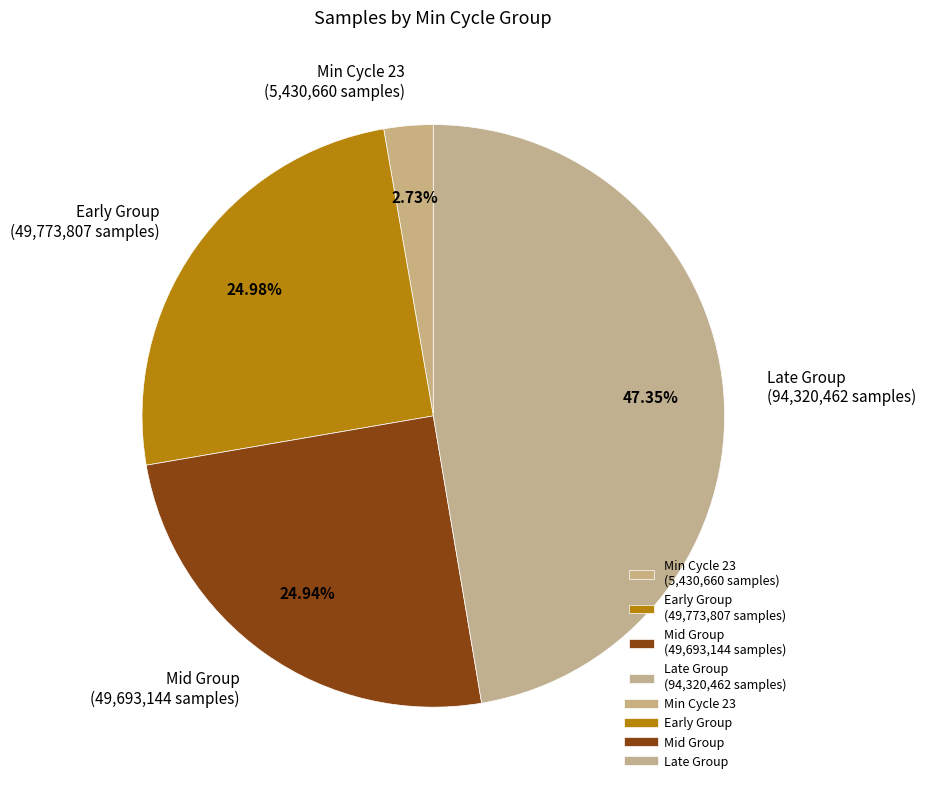

What is the smallest slice in the pie chart?

Min Cycle 23 (5,430,660 samples)